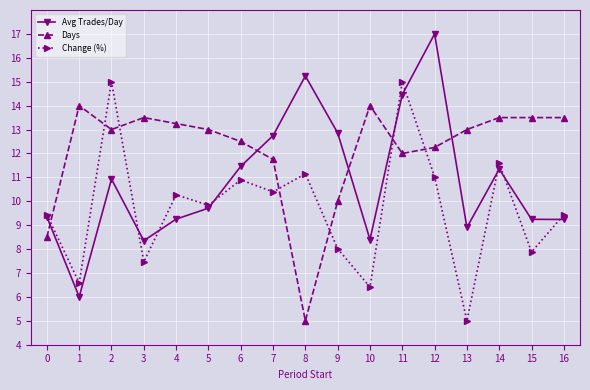

What is the difference between the second highest and minimum values in the Change (%) series?

10.0